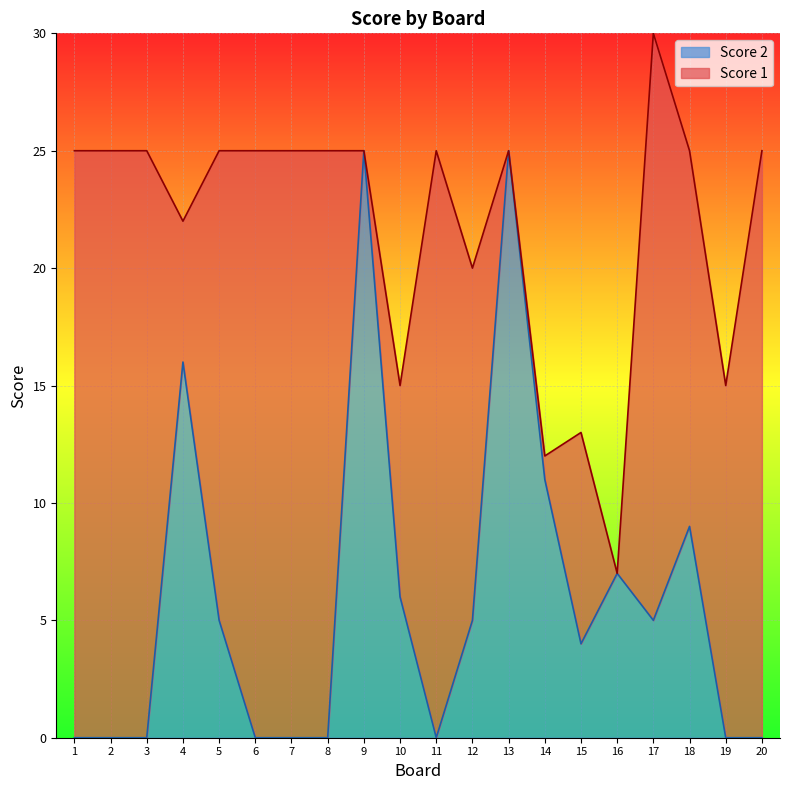

What is the greatest value displayed?

25